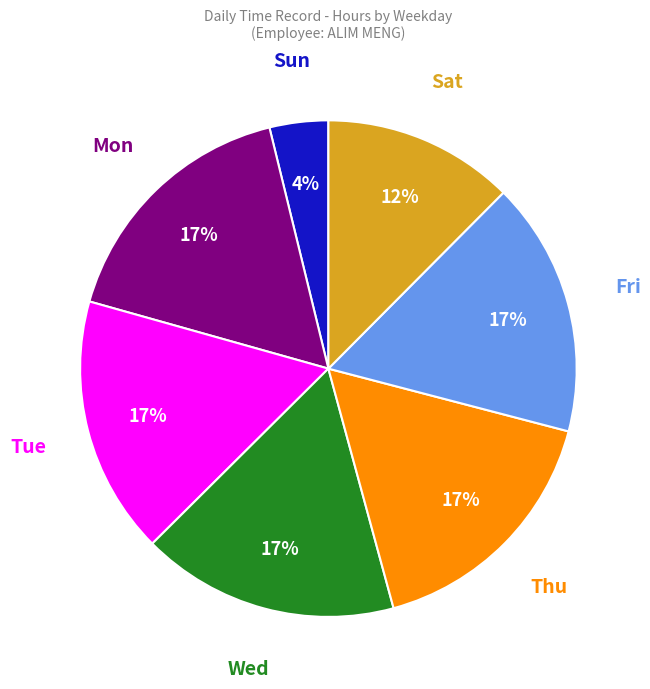

To the nearest percent, what is the difference between the largest and smallest slice percentages?

13%